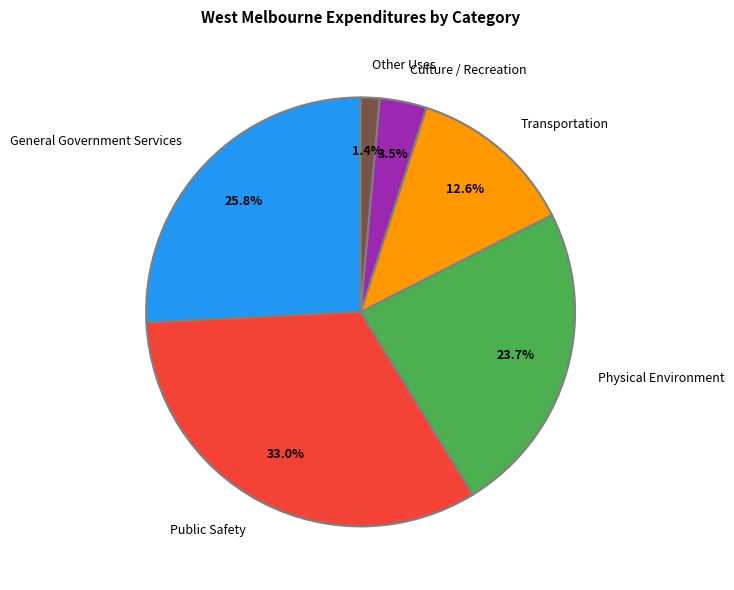

Which has a higher value, Physical Environment or Other Uses?

Physical Environment